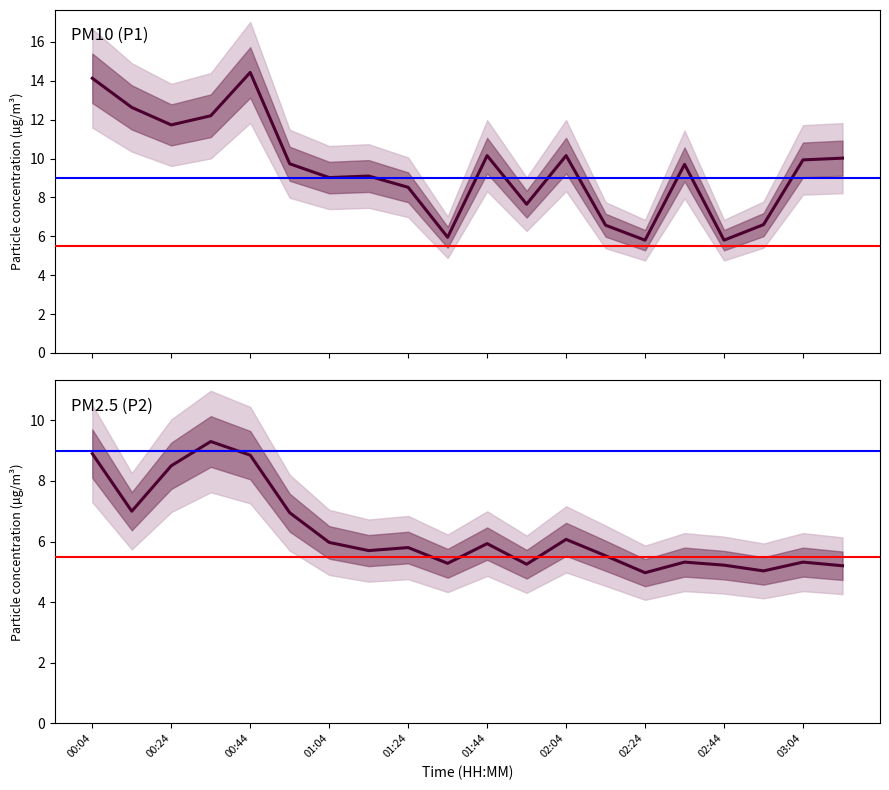

True or false: P1 has more than 2 interior local peaks.

True